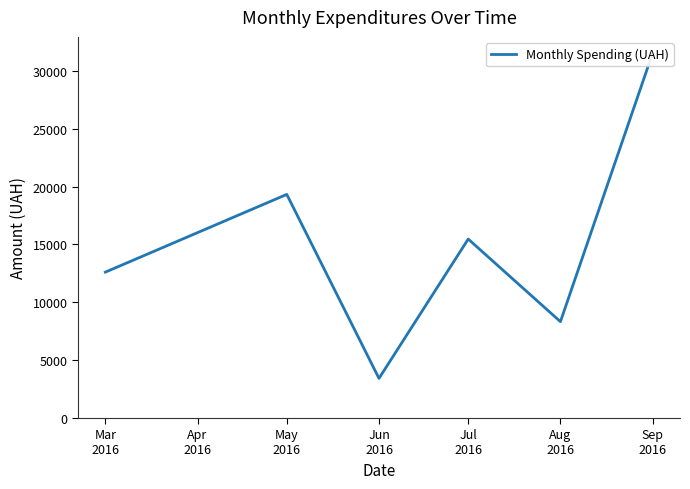

Read the value at Mar
2016.

12602.0